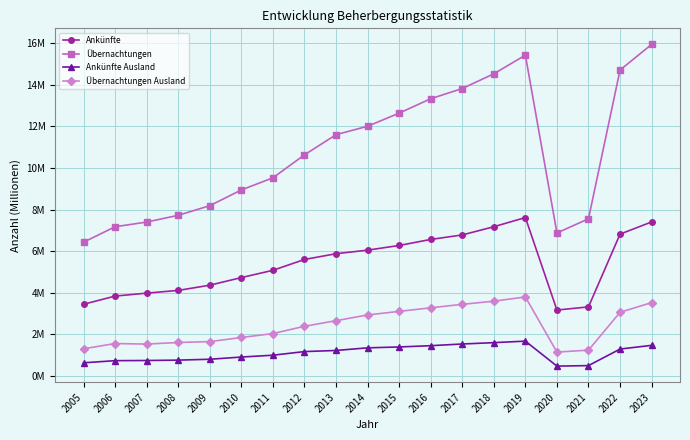

Which series has the widest spread of values?

Übernachtungen